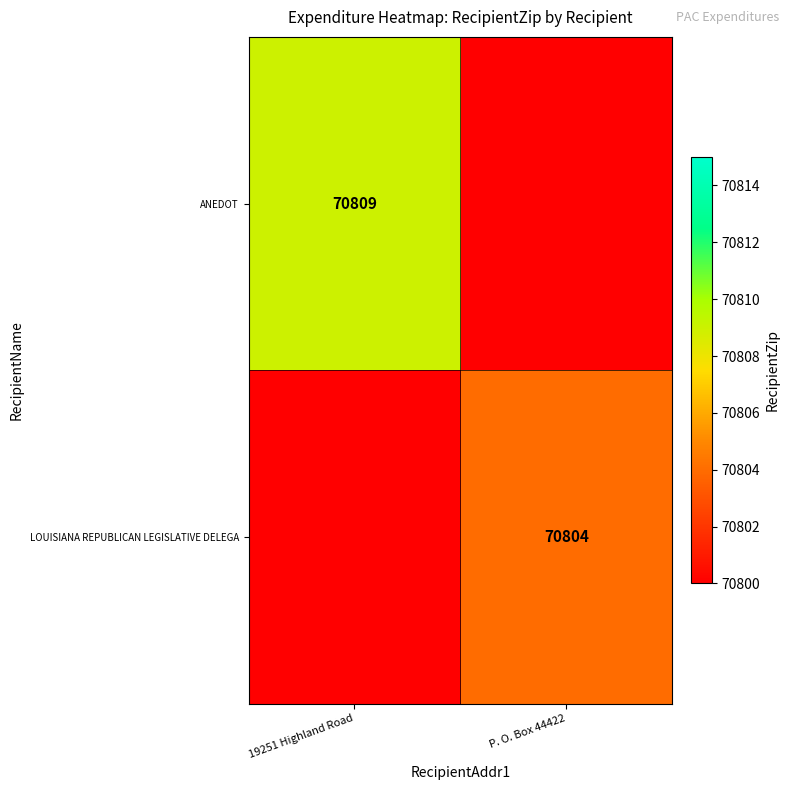

Is it true that ANEDOT equals 38617.9 at 19251 Highland Road?

False